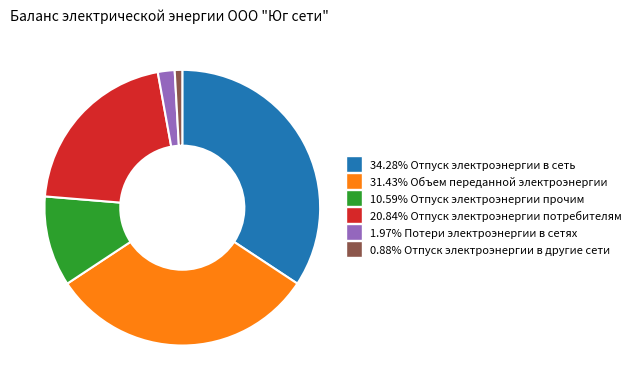

Count the number of slices in the pie.

6